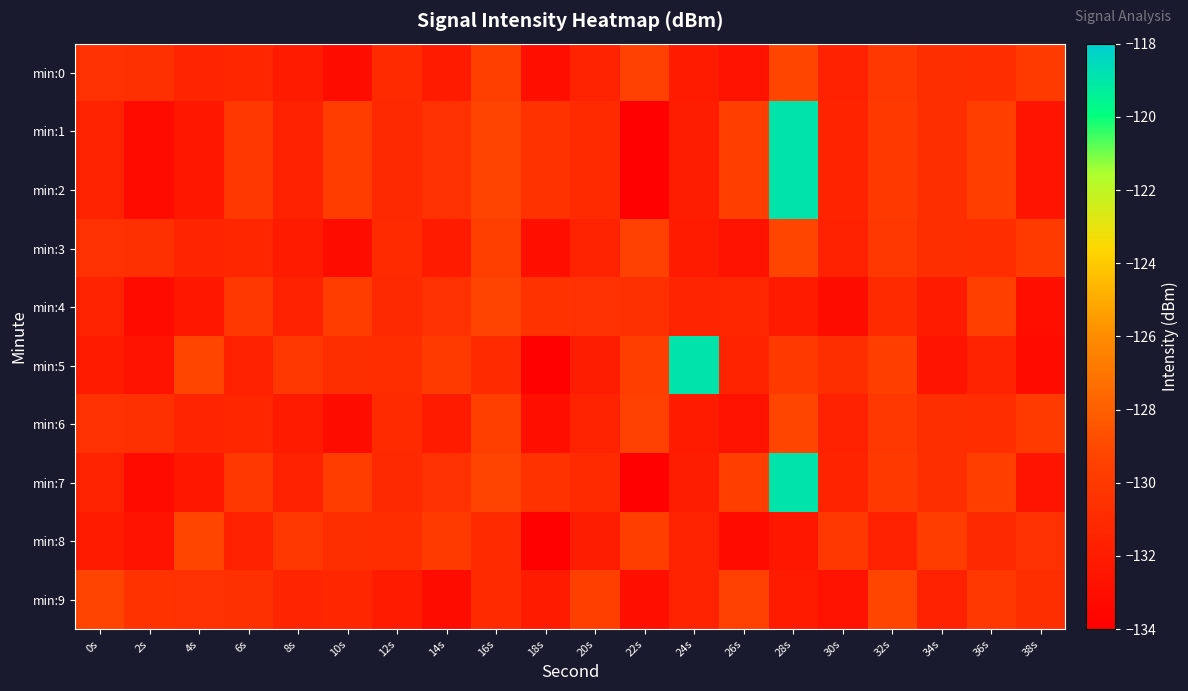

Reading left to right, what are all the values shown in this chart?

min:0: 0s=-130.5	2s=-130.6	4s=-131.4	6s=-131.3	8s=-132.1	10s=-133.1	12s=-131.0	14s=-132.0	16s=-129.6	18s=-132.9	20s=-131.6	22s=-129.5	24s=-132.1	26s=-132.6	28s=-129.2	30s=-131.7	32s=-130.2	34s=-130.7	36s=-130.8	38s=-129.9
min:1: 0s=-131.6	2s=-133.2	4s=-132.4	6s=-130.1	8s=-131.6	10s=-129.7	12s=-131.1	14s=-130.5	16s=-129.3	18s=-130.5	20s=-131.0	22s=-133.8	24s=-131.9	26s=-129.6	28s=-118.9	30s=-131.5	32s=-129.9	34s=-130.7	36s=-129.7	38s=-132.5
min:2: 0s=-131.6	2s=-133.2	4s=-132.4	6s=-130.1	8s=-131.6	10s=-129.7	12s=-131.1	14s=-130.5	16s=-129.3	18s=-130.5	20s=-131.0	22s=-133.8	24s=-131.9	26s=-129.6	28s=-118.9	30s=-131.5	32s=-129.9	34s=-130.7	36s=-129.7	38s=-132.5
min:3: 0s=-130.5	2s=-130.6	4s=-131.4	6s=-131.3	8s=-132.1	10s=-133.1	12s=-131.0	14s=-132.0	16s=-129.6	18s=-132.9	20s=-131.6	22s=-129.5	24s=-132.1	26s=-132.6	28s=-129.2	30s=-131.7	32s=-130.2	34s=-130.7	36s=-130.8	38s=-129.9
min:4: 0s=-131.6	2s=-133.2	4s=-132.4	6s=-130.1	8s=-131.6	10s=-129.7	12s=-131.1	14s=-130.5	16s=-129.3	18s=-130.5	20s=-130.5	22s=-130.6	24s=-131.4	26s=-131.3	28s=-132.1	30s=-133.1	32s=-131.0	34s=-132.0	36s=-129.6	38s=-132.9
min:5: 0s=-132.1	2s=-132.6	4s=-129.2	6s=-131.7	8s=-130.2	10s=-130.7	12s=-130.8	14s=-129.9	16s=-131.0	18s=-133.8	20s=-131.9	22s=-129.6	24s=-118.9	26s=-131.5	28s=-129.9	30s=-130.7	32s=-129.7	34s=-132.5	36s=-131.6	38s=-133.2
min:6: 0s=-130.5	2s=-130.6	4s=-131.4	6s=-131.3	8s=-132.1	10s=-133.1	12s=-131.0	14s=-132.0	16s=-129.6	18s=-132.9	20s=-131.6	22s=-129.5	24s=-132.1	26s=-132.6	28s=-129.2	30s=-131.7	32s=-130.2	34s=-130.7	36s=-130.8	38s=-129.9
min:7: 0s=-131.6	2s=-133.2	4s=-132.4	6s=-130.1	8s=-131.6	10s=-129.7	12s=-131.1	14s=-130.5	16s=-129.3	18s=-130.5	20s=-131.0	22s=-133.8	24s=-131.9	26s=-129.6	28s=-118.9	30s=-131.5	32s=-129.9	34s=-130.7	36s=-129.7	38s=-132.5
min:8: 0s=-132.1	2s=-132.6	4s=-129.2	6s=-131.7	8s=-130.2	10s=-130.7	12s=-130.8	14s=-129.9	16s=-131.0	18s=-133.8	20s=-131.9	22s=-129.6	24s=-131.6	26s=-133.2	28s=-132.4	30s=-130.1	32s=-131.6	34s=-129.7	36s=-131.1	38s=-130.5
min:9: 0s=-129.3	2s=-130.5	4s=-130.5	6s=-130.6	8s=-131.4	10s=-131.3	12s=-132.1	14s=-133.1	16s=-131.0	18s=-132.0	20s=-129.6	22s=-132.9	24s=-131.6	26s=-129.5	28s=-132.1	30s=-132.6	32s=-129.2	34s=-131.7	36s=-130.2	38s=-130.7